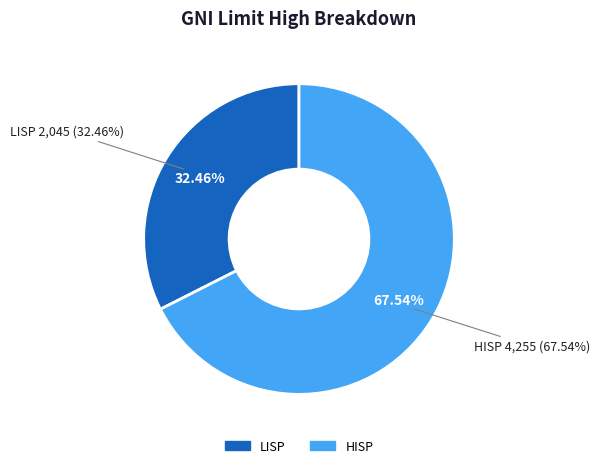

Does HISP represent more than half of the total?

Yes